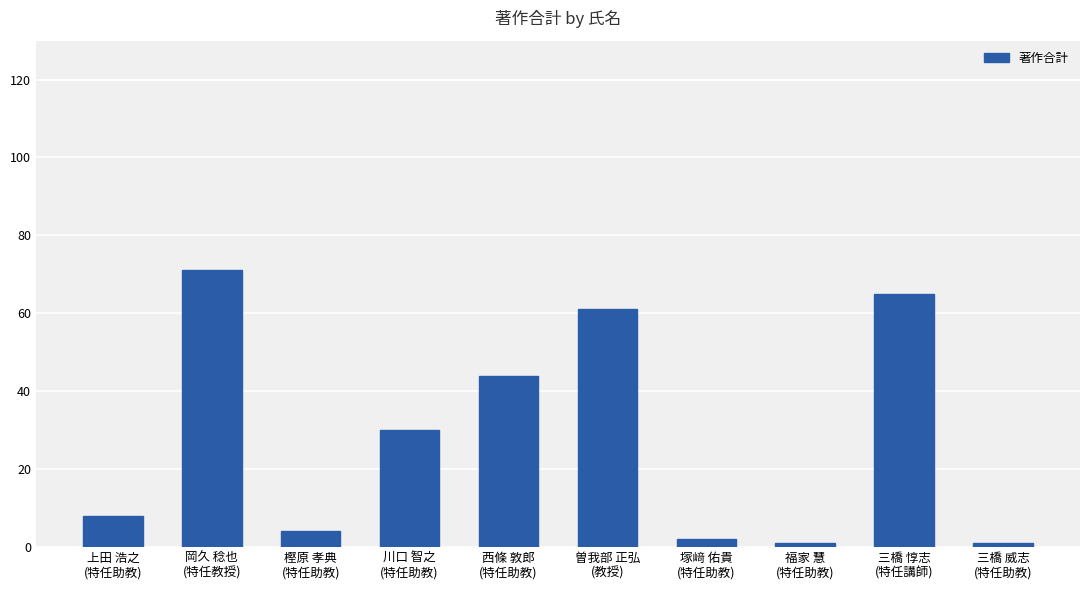

Which has a higher value, 三橋 惇志
(特任講師) or 川口 智之
(特任助教)?

三橋 惇志
(特任講師)